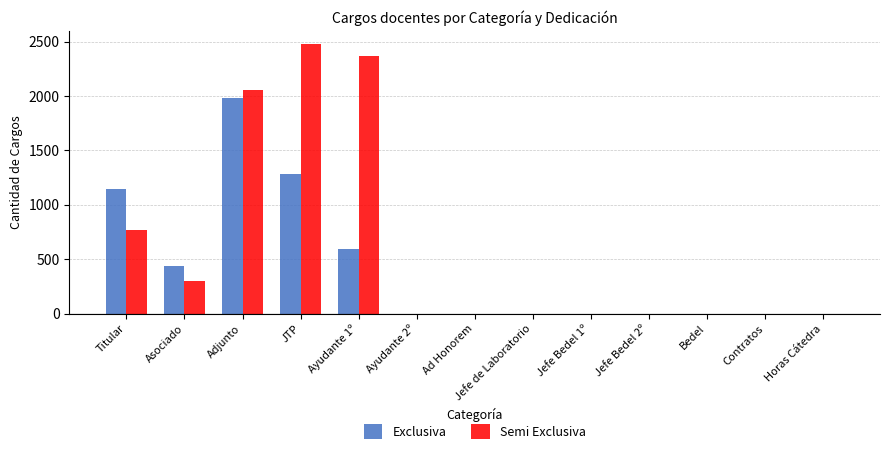

Are the bars horizontal?

No